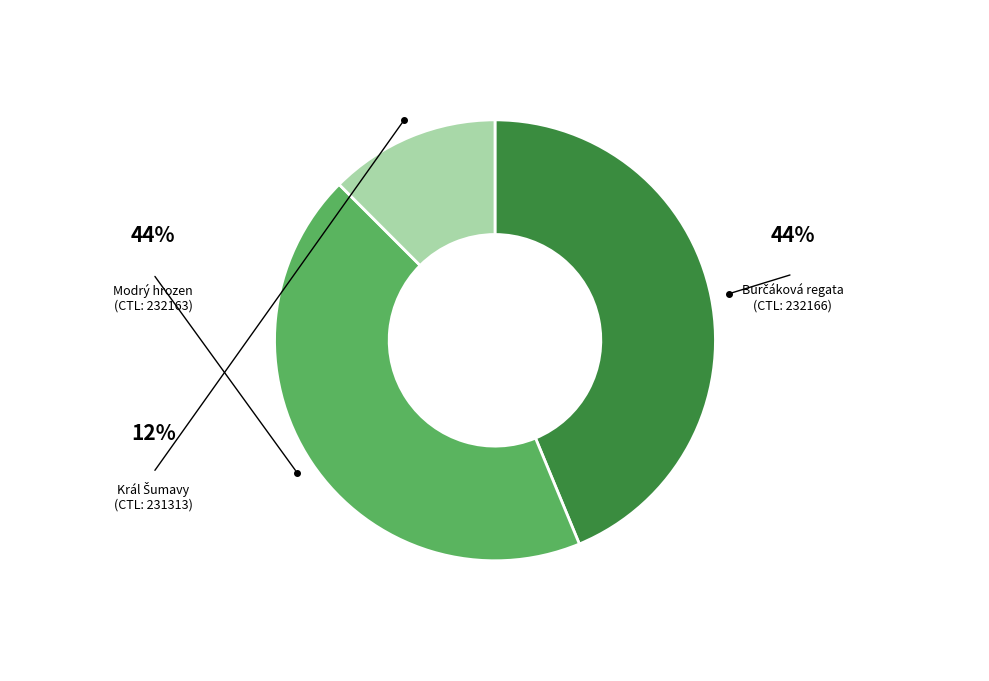

Is there a majority slice in this chart?

No